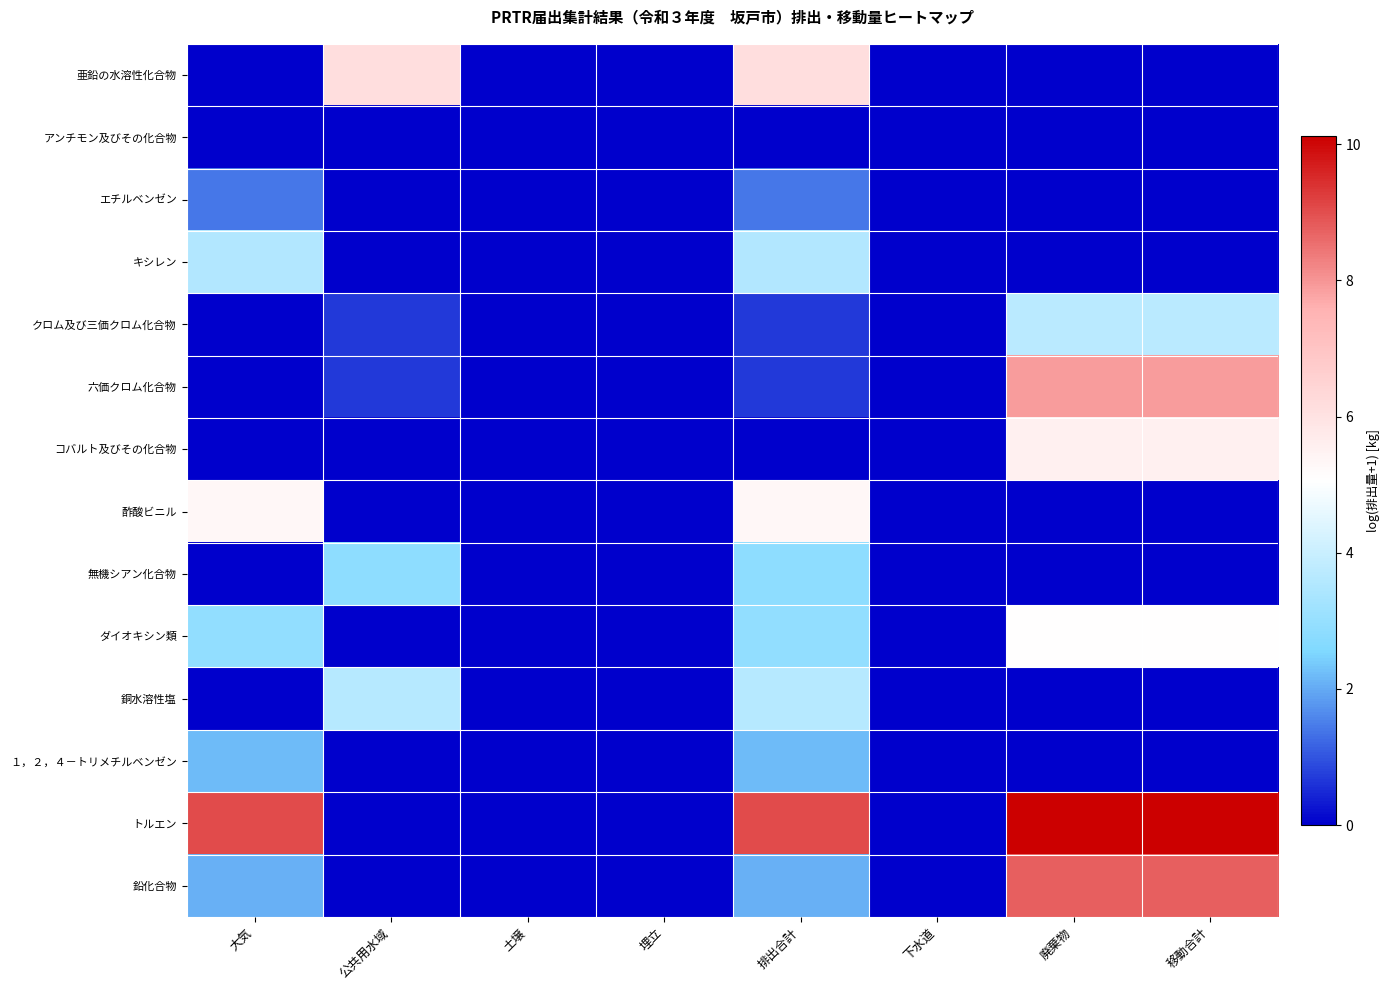

Between 公共用水域 and 埋立, which series saw the biggest shift?

亜鉛の水溶性化合物